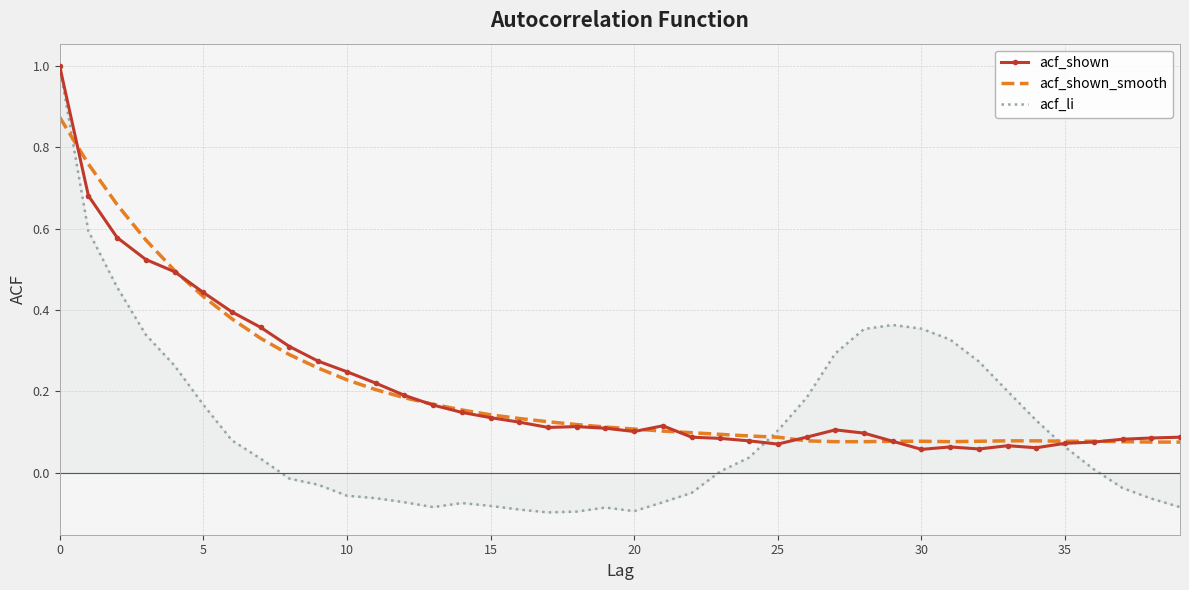

Which series has the largest range (max minus min)?

acf_li